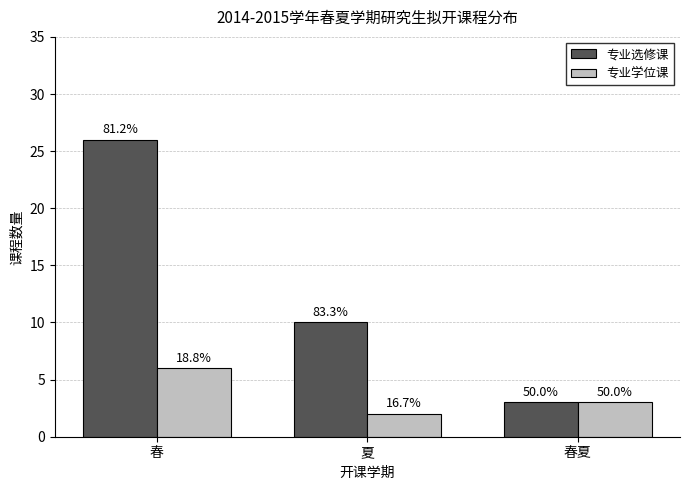

Does the chart contain any negative values?

No